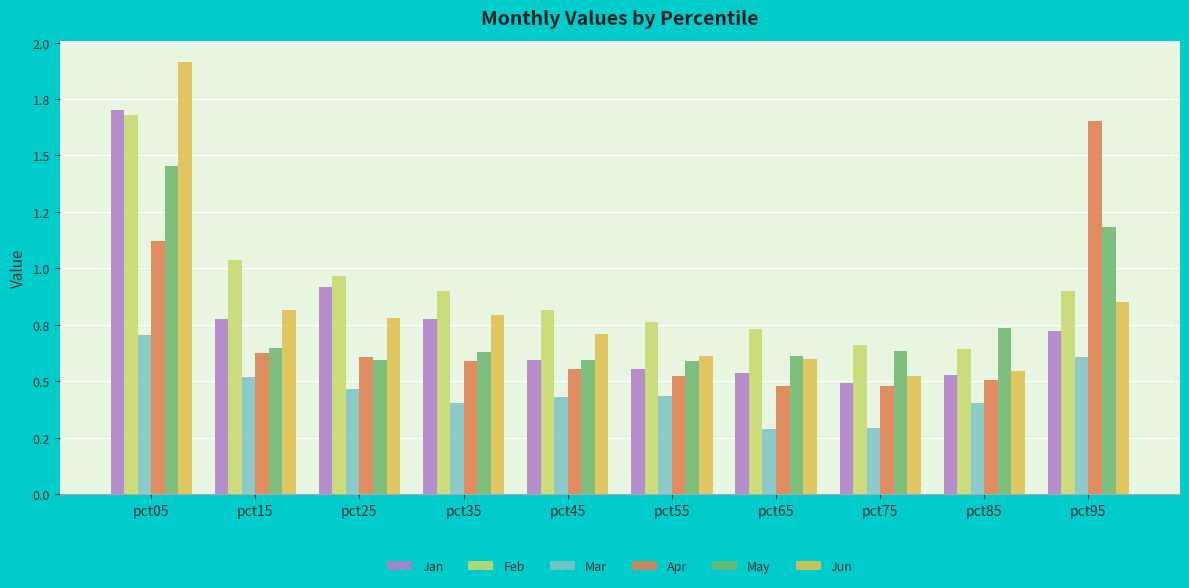

True or false: Feb has a value of 0.9 at pct35.

True